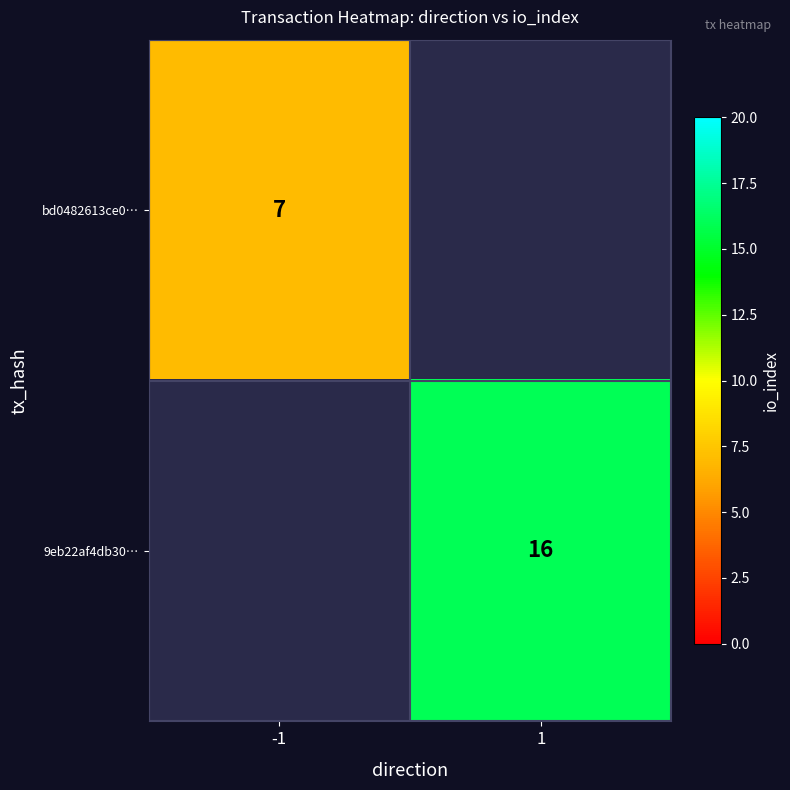

At how many categories does at least one series exceed 8?

1